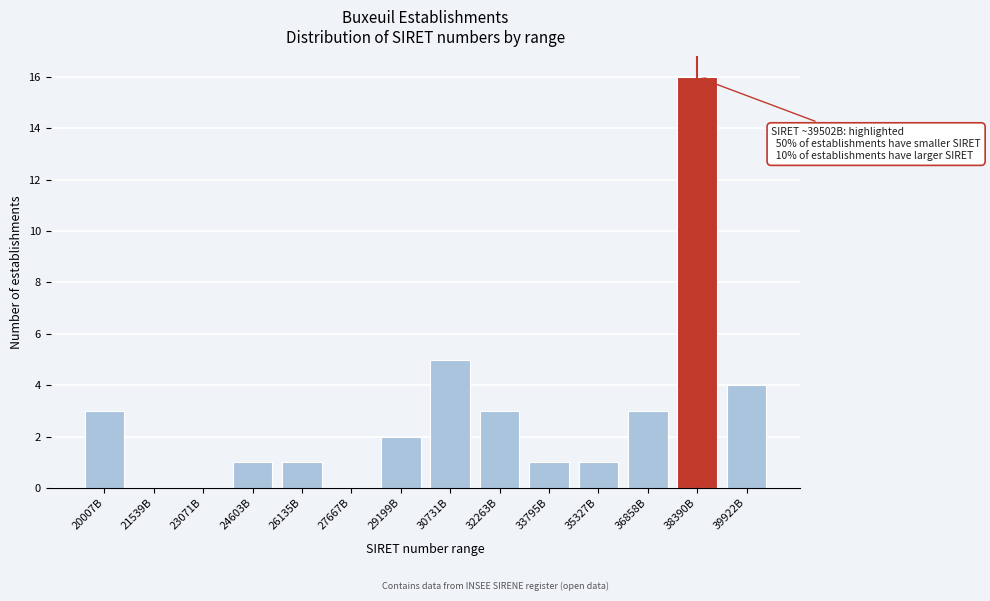

Reading left to right, what are all the values shown in this chart?

20007B=3	21539B=0	23071B=0	24603B=1	26135B=1	27667B=0	29199B=2	30731B=5	32263B=3	33795B=1	35327B=1	36858B=3	38390B=16	39922B=4